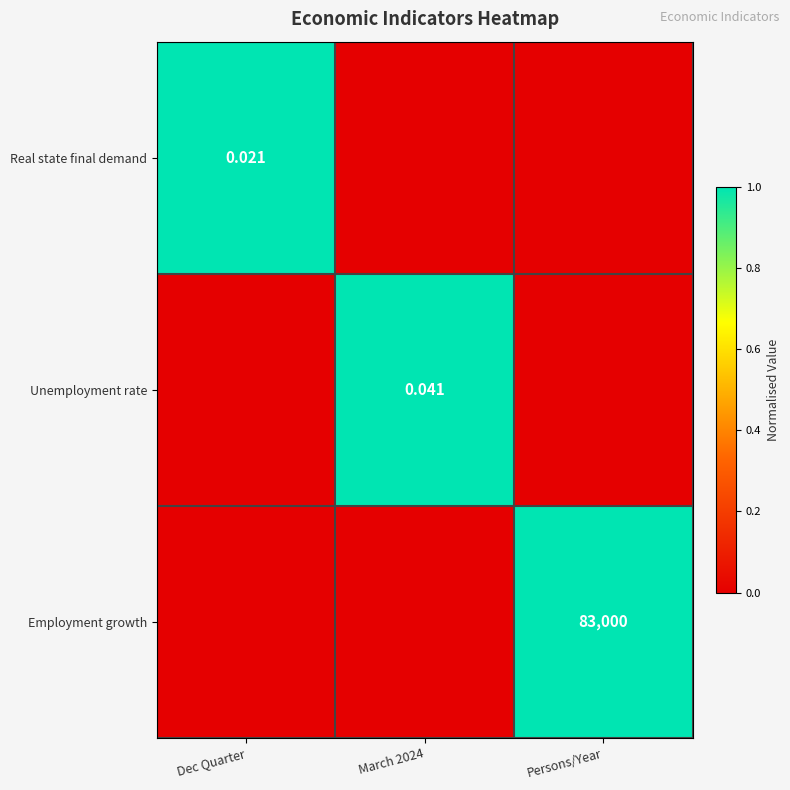

Where is Employment growth nearest to the value 0?

Dec Quarter